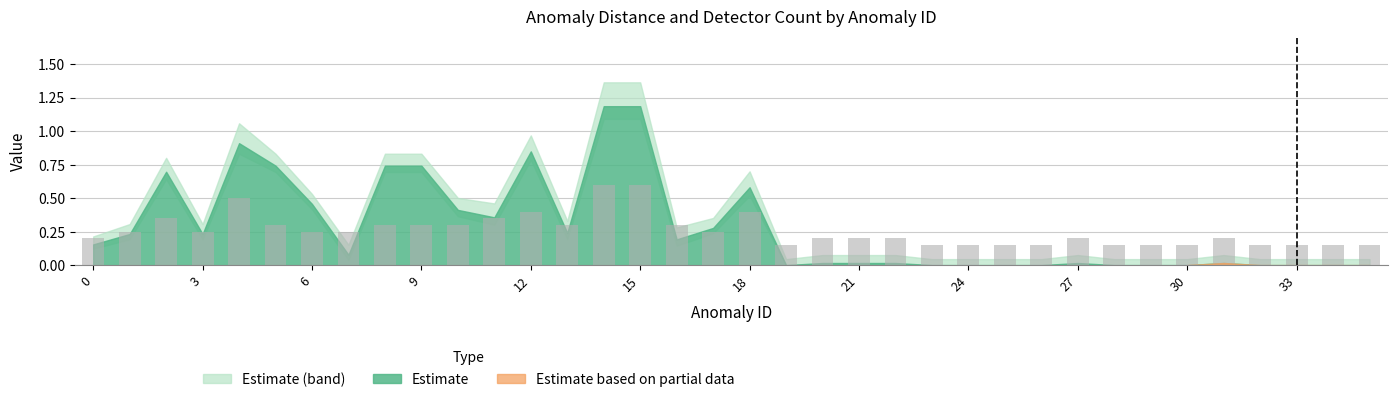

What is the average value?

0.3